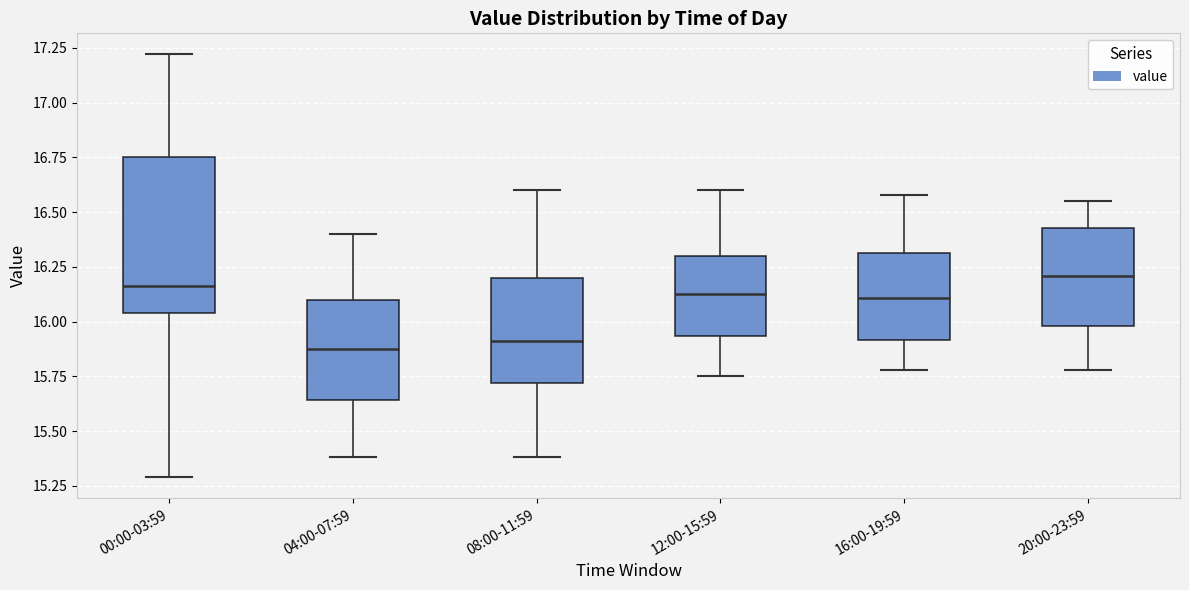

Where does the upper whisker of the box for 16:00-19:59 end on the y-axis? The values are not printed on the chart, so give them approximately, as read against the axis.

16.60